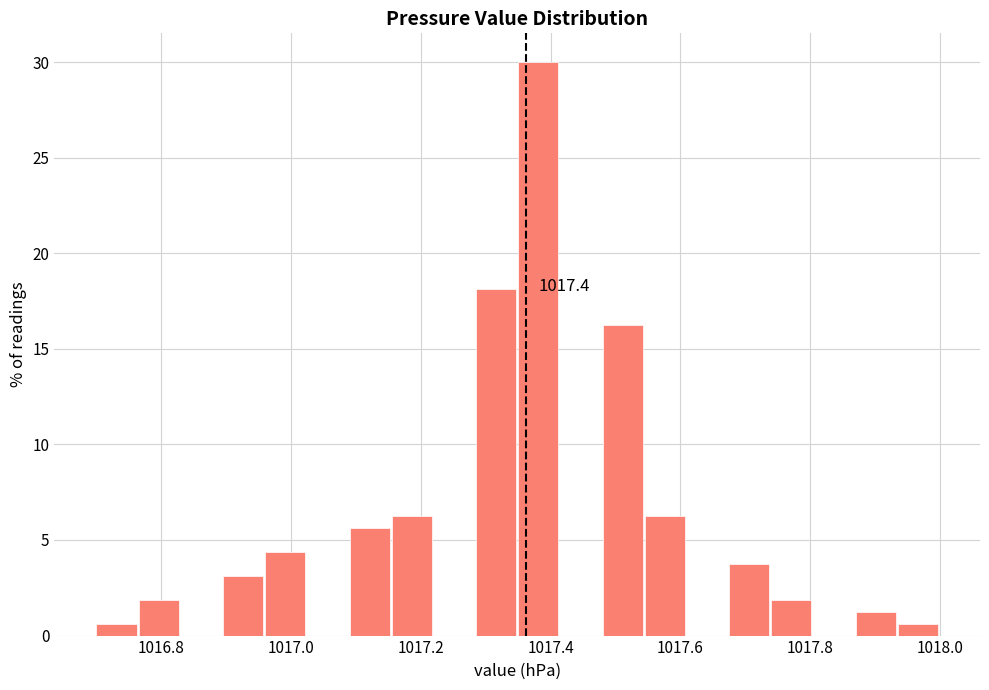

Read against the x-axis, roughly where is the centre of the tallest bar?

1017.38